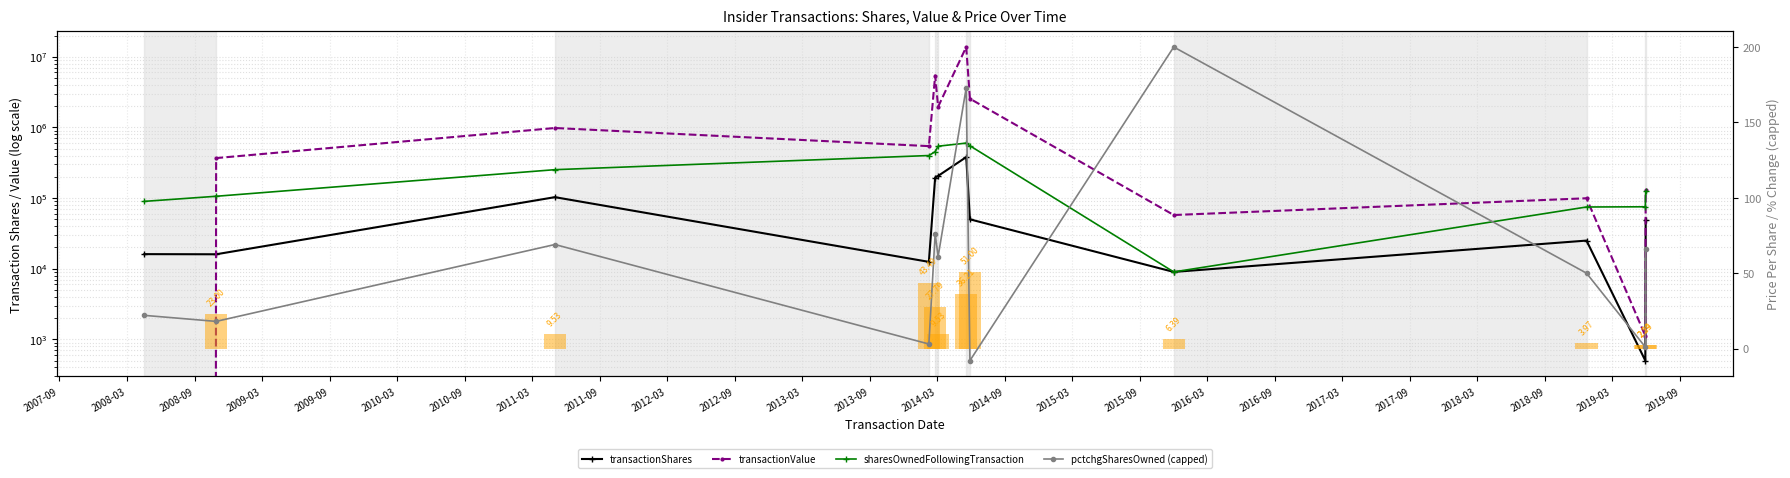

Is the value of sharesOwnedFollowingTransaction at 2013-03 greater than the value of transactionShares at 2013-03?

Yes